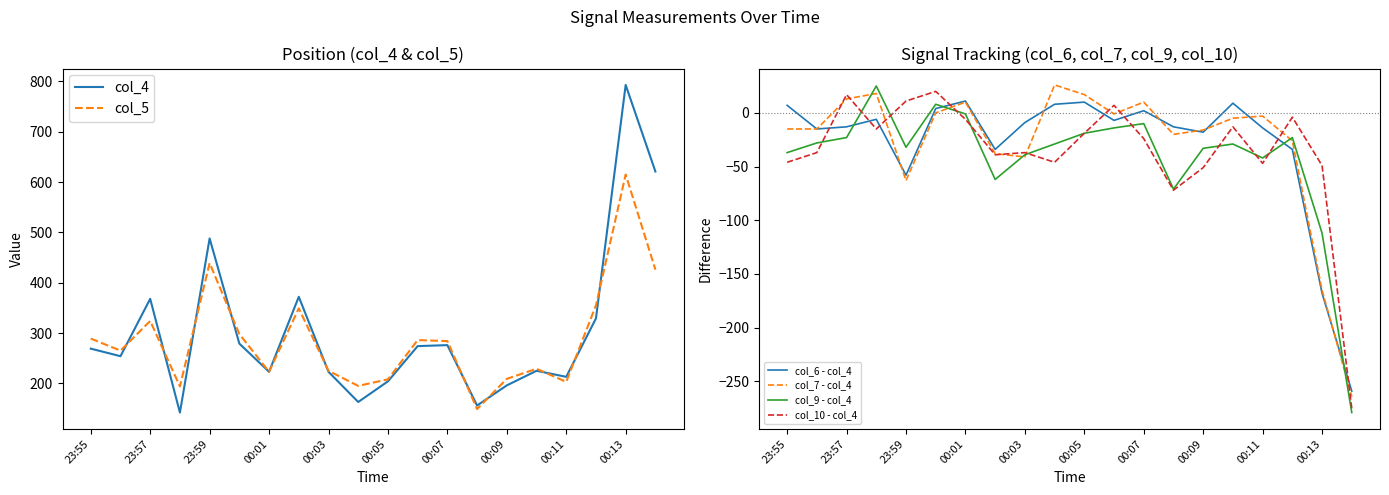

Reading left to right, extract all data points from this chart.

col_4: 269	254	368	142	488	279	223	372	223	163	204	274	276	156	196	225	213	329	793	621
col_5: 289	265	324	194	439	298	223	349	225	195	208	286	284	149	209	229	203	355	615	426
col_6 - col_4: 7	-15	-13	-6	-58	4	11	-34	-9	8	10	-7	2	-13	-18	9	-14	-34	-168	-259
col_7 - col_4: -15	-15	13	18	-63	0	10	-38	-41	26	17	-1	10	-20	-16	-5	-3	-26	-165	-264
col_9 - col_4: -37	-28	-23	25	-32	8	-1	-62	-39	-29	-19	-14	-10	-71	-33	-29	-42	-23	-112	-279
col_10 - col_4: -46	-37	17	-15	11	20	-6	-39	-37	-46	-19	7	-24	-72	-51	-13	-47	-4	-49	-275